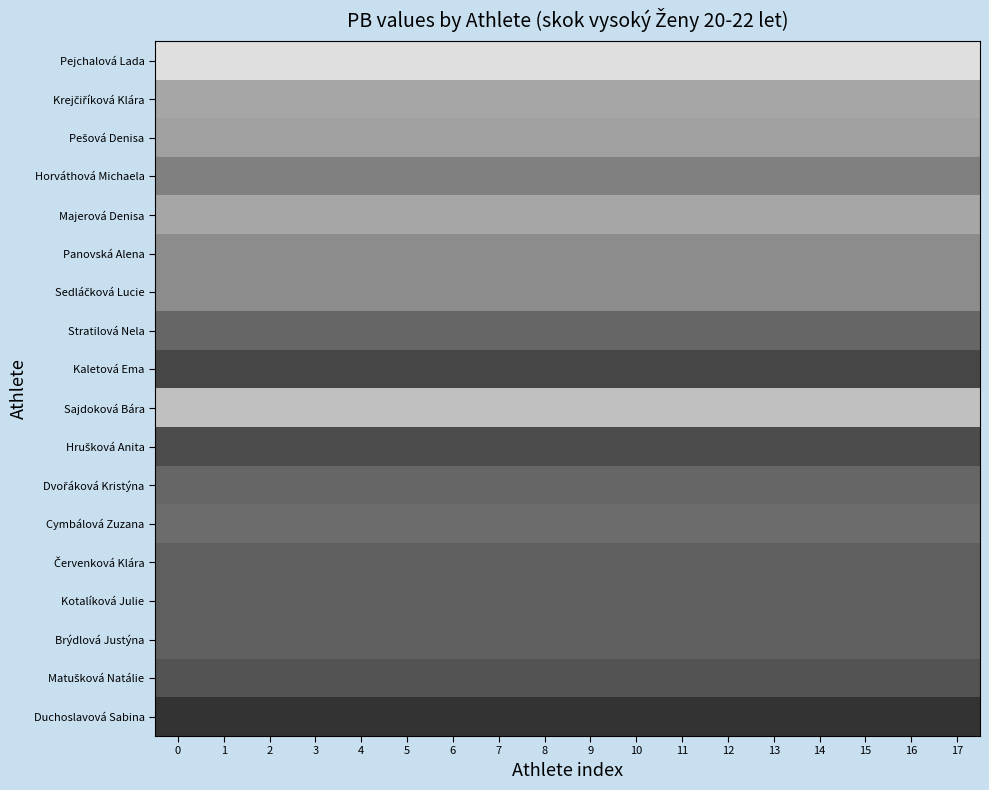

What is the total value across all series at 1?

31.3